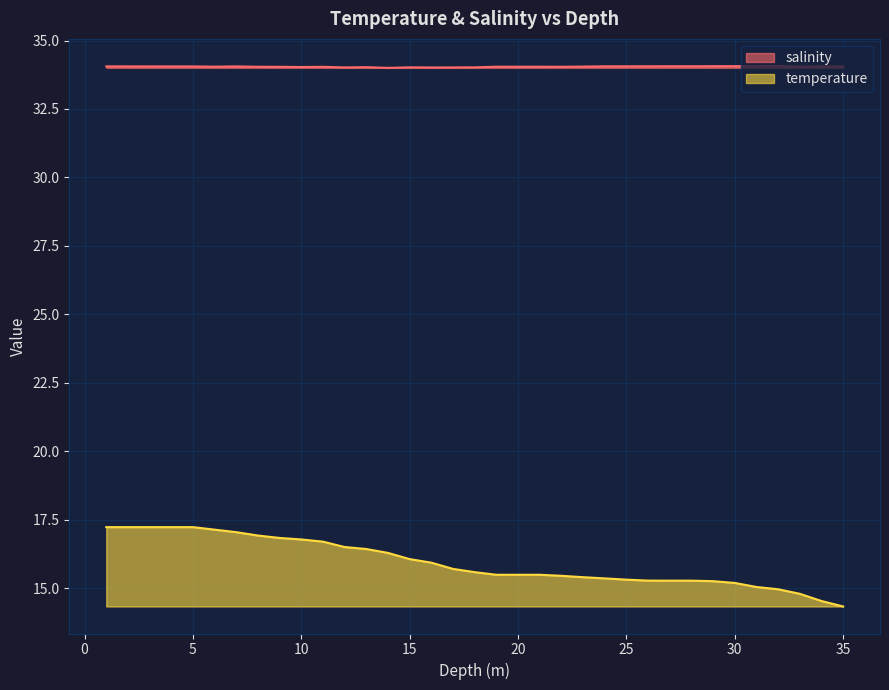

Which series has the largest total across all categories?

salinity